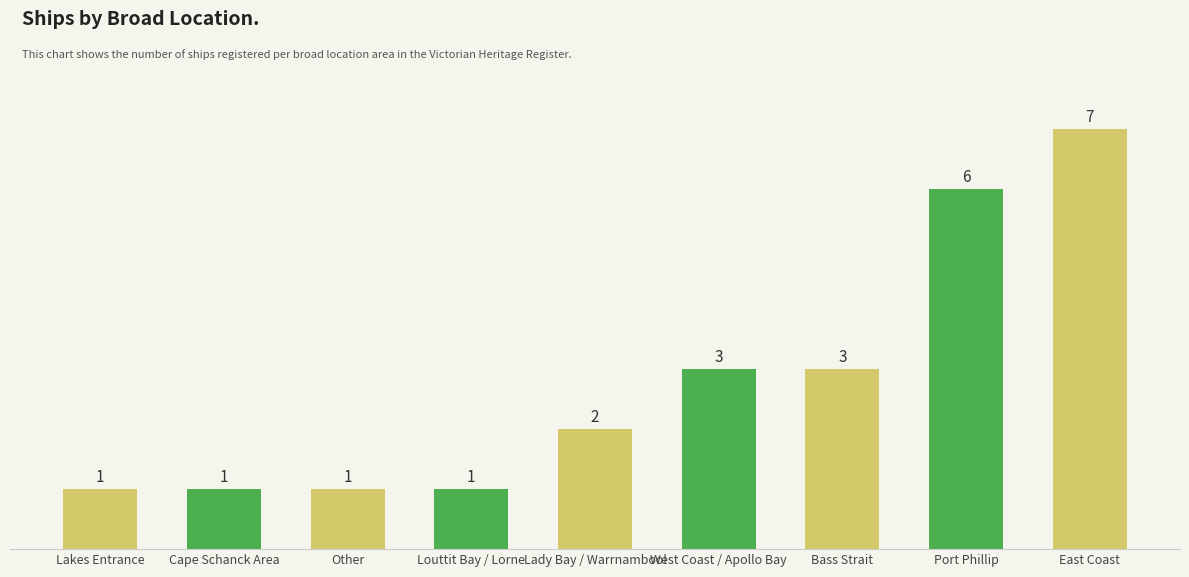

Does the chart contain stacked bars?

No